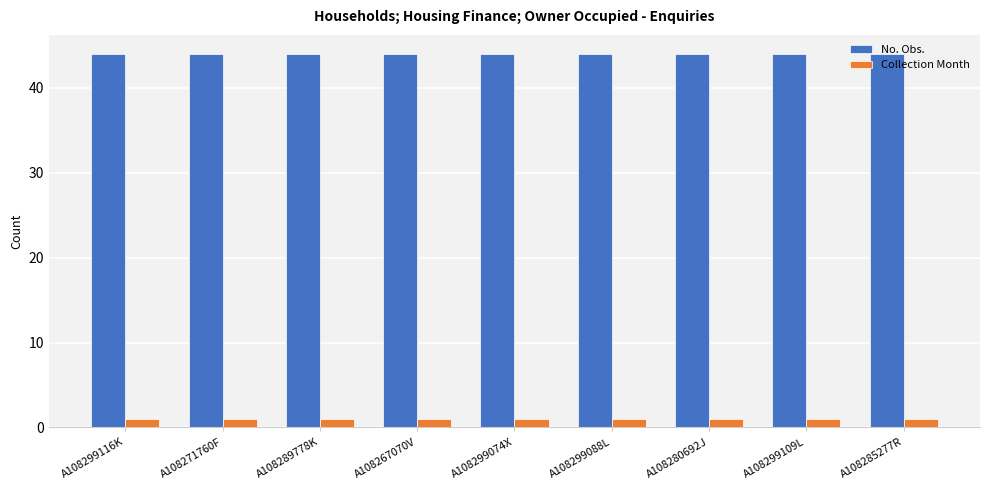

Are the bars grouped side by side (vs. stacked)?

Yes